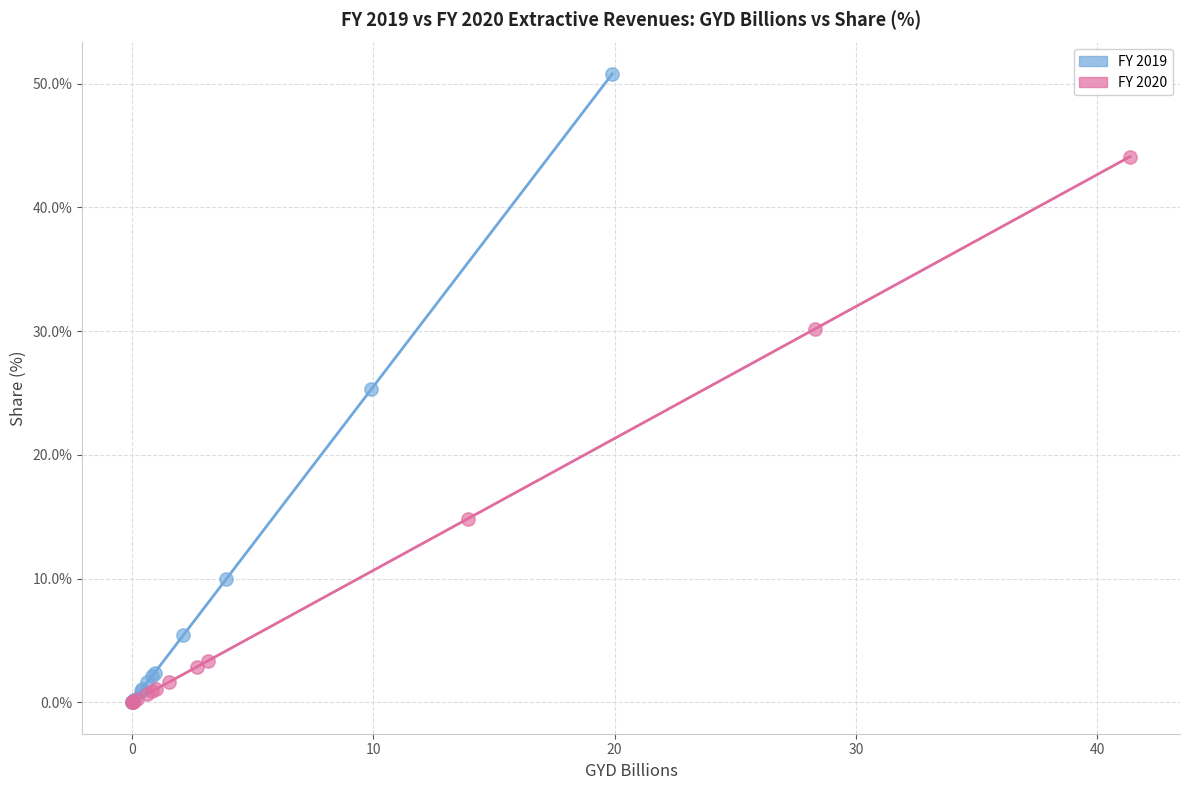

Which series contains the highest Y value?

FY 2019